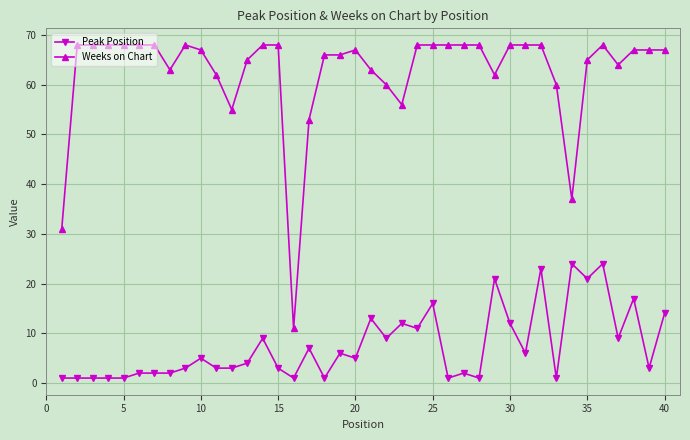

True or false: Peak Position has more than 1 points higher than both neighbors.

True